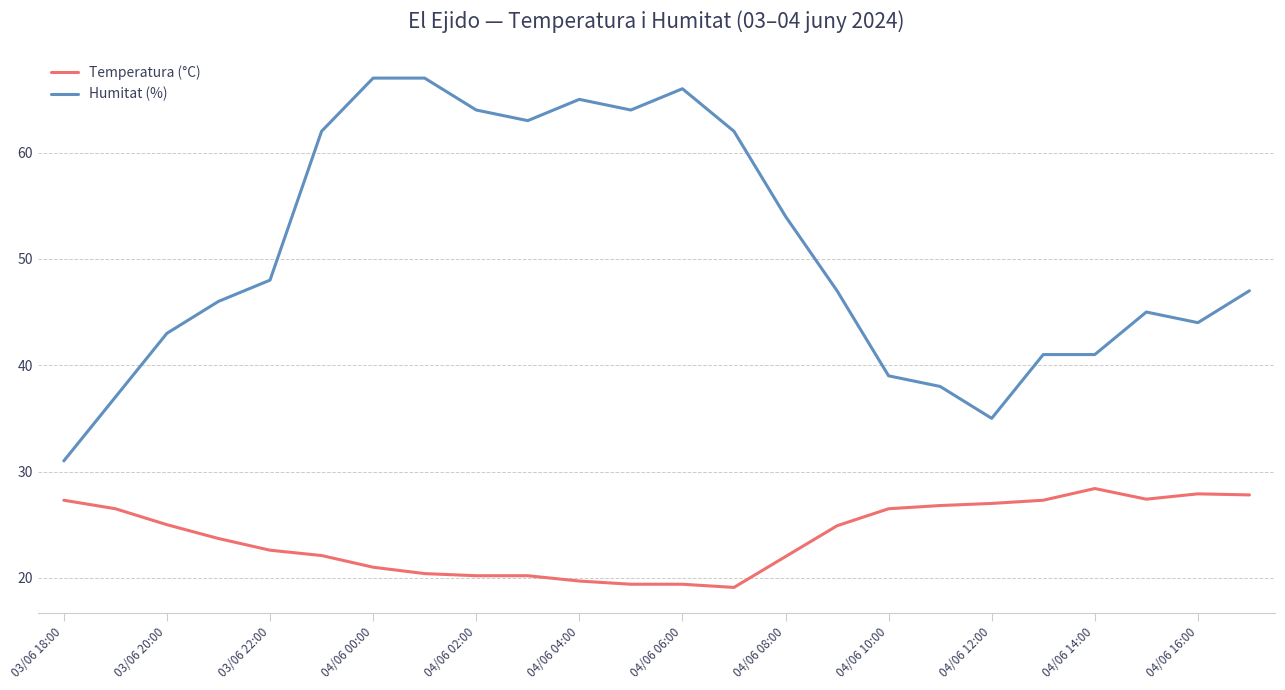

True or false: Temperatura (°C) and Humitat (%) cross at least once.

False